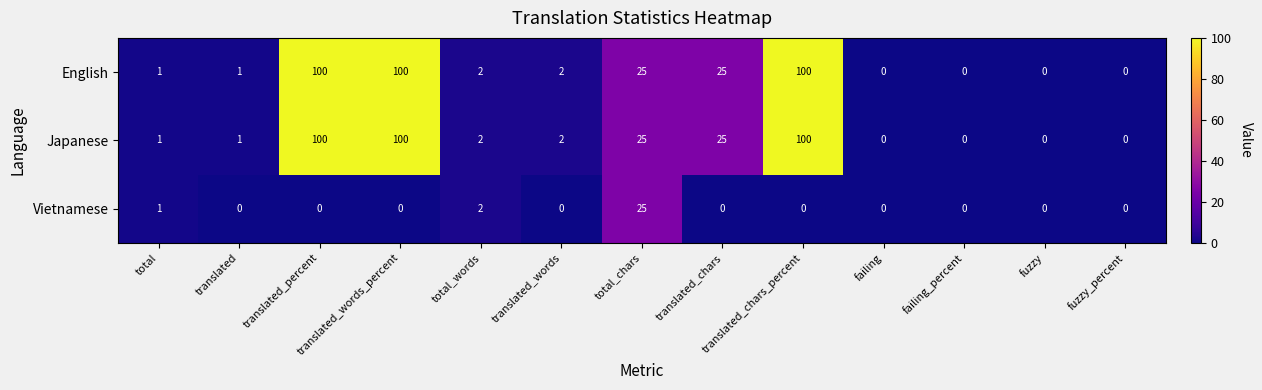

What is the spread (max minus min) of values at translated_chars?

25